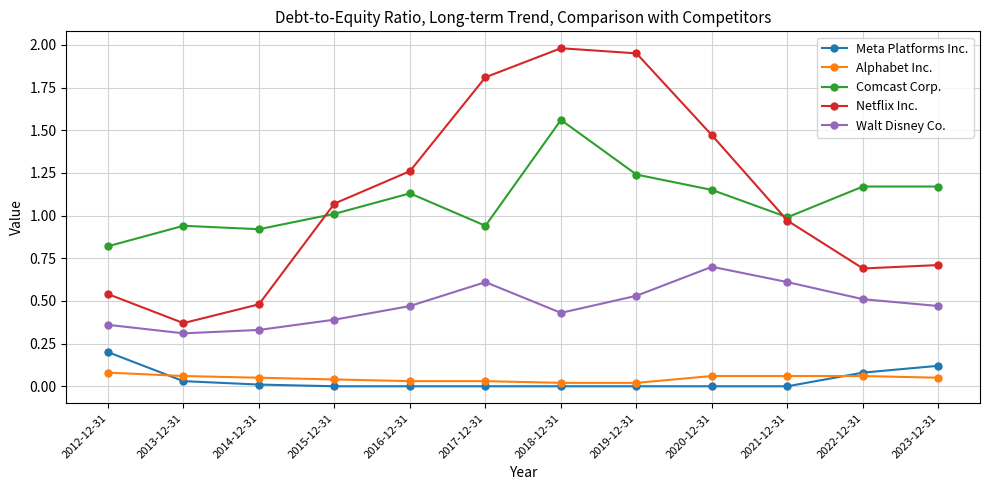

List the series in order of their peak value, lowest first.

Alphabet Inc., Meta Platforms Inc., Walt Disney Co., Comcast Corp., Netflix Inc.